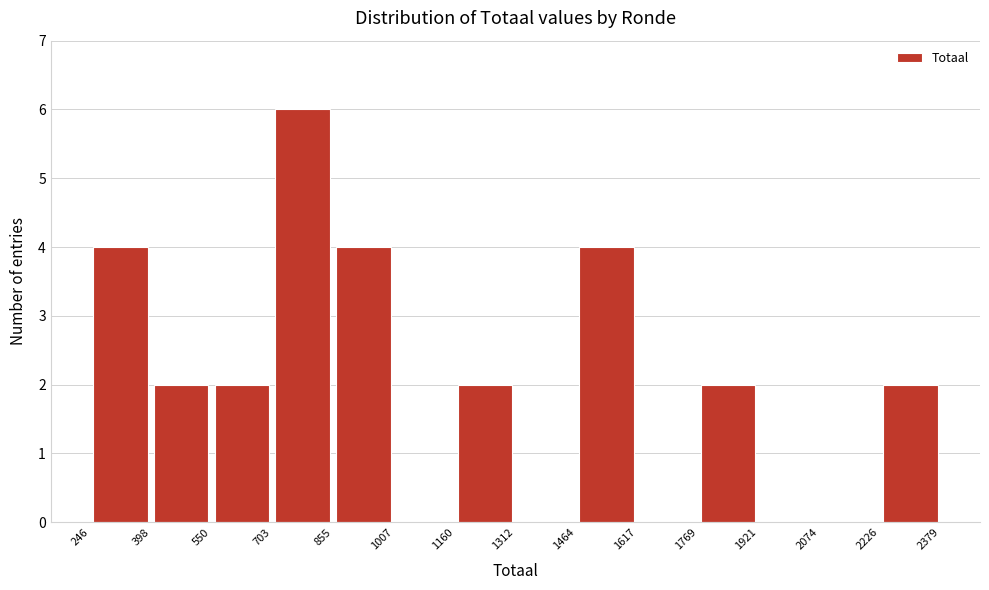

How tall is the bar that spans 1160 to 1312 on the x-axis? The values are not printed on the chart, so give them approximately, as read against the axis.

2